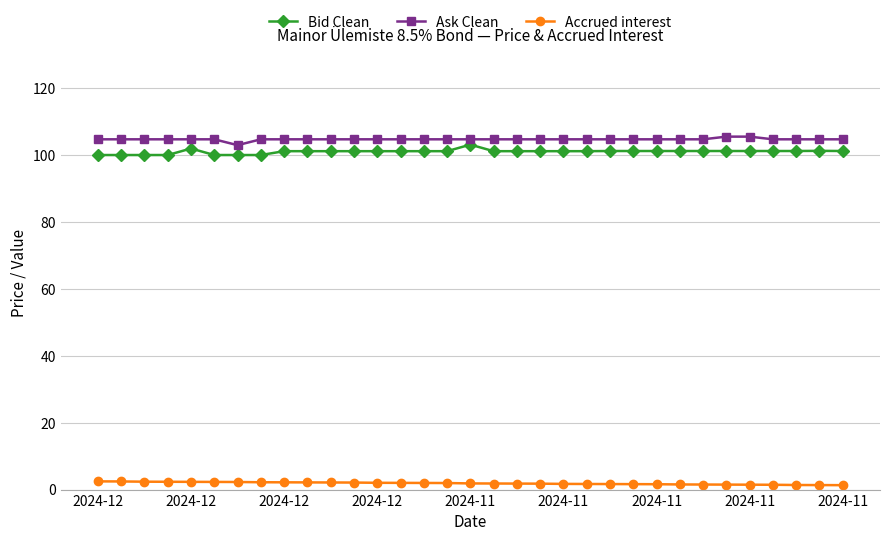

What is the difference between the maximum and minimum values in the Bid Clean series?

3.1